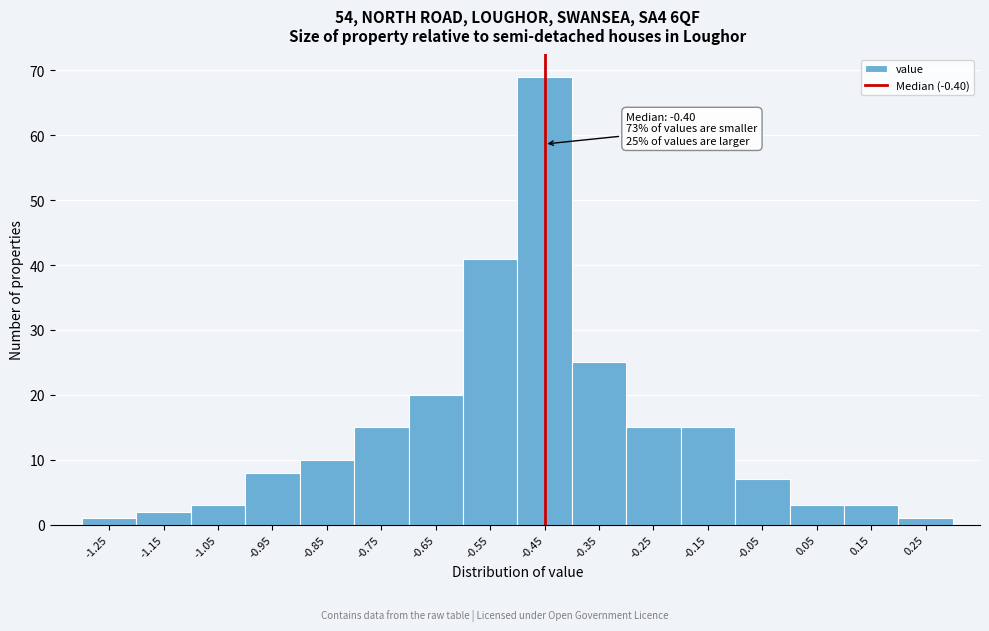

Reading left to right, list all the values displayed in this chart.

1	2	3	8	10	15	20	41	69	25	15	15	7	3	3	1